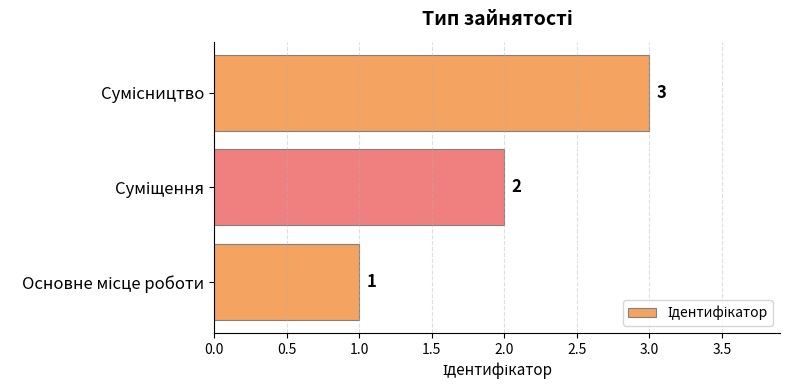

What is the maximum value shown in the chart?

3